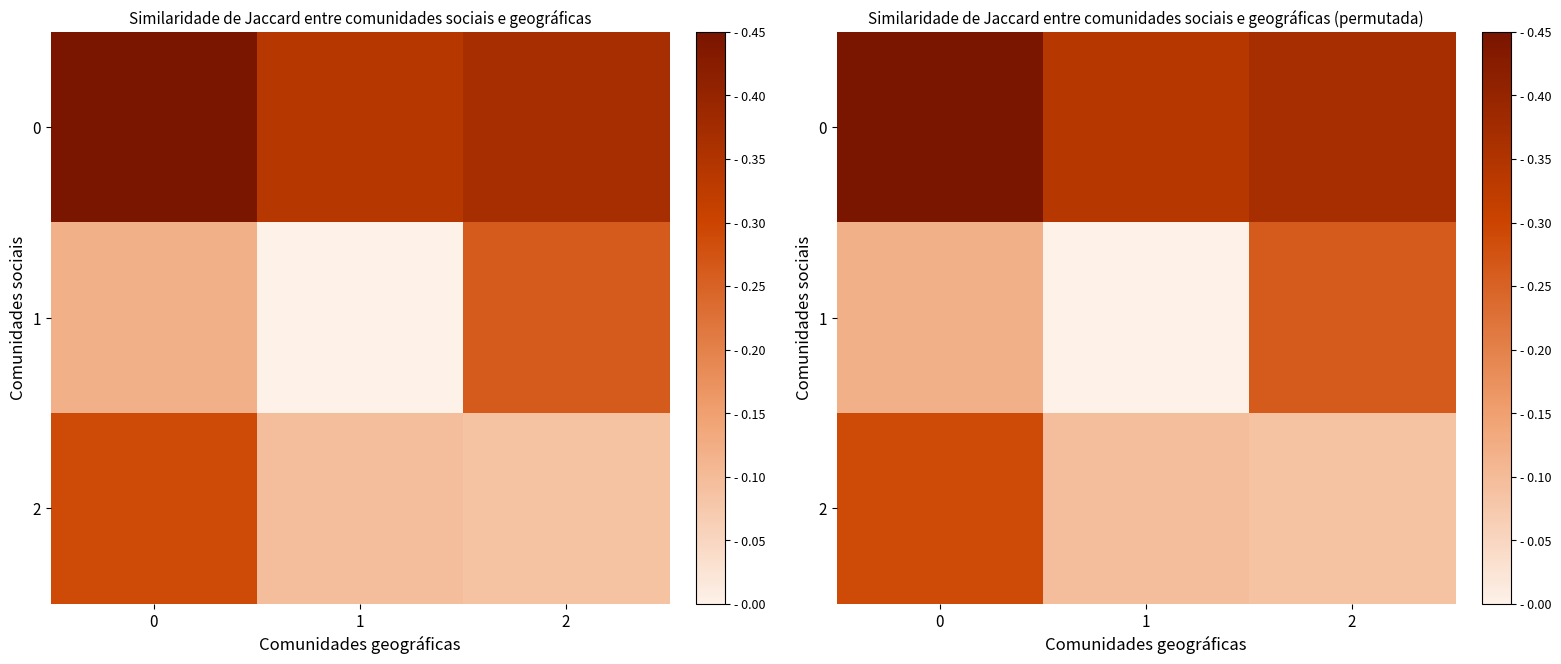

At how many categories does at least one series exceed -20?

3